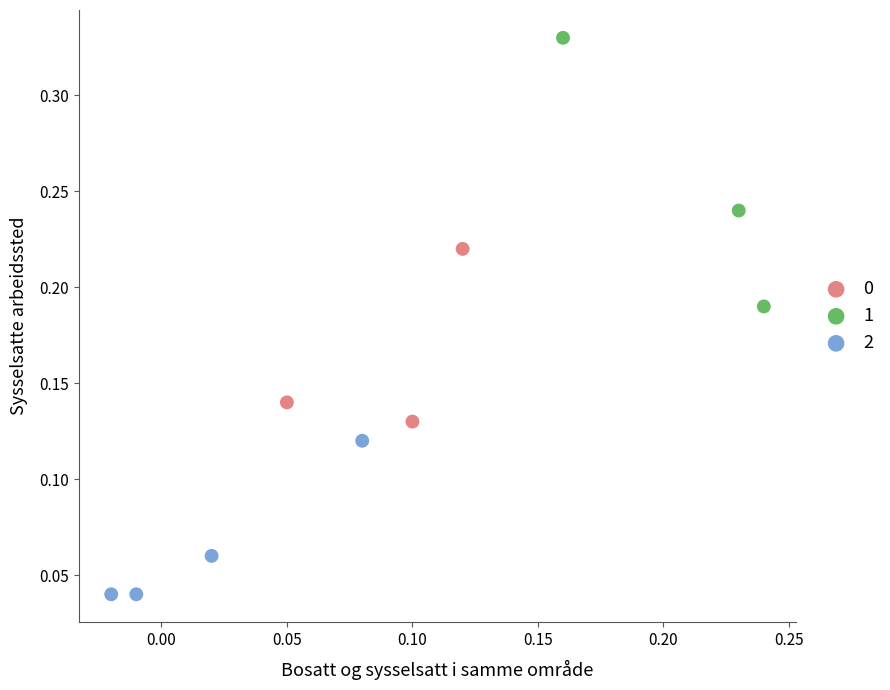

Which series contains the highest Y value?

1